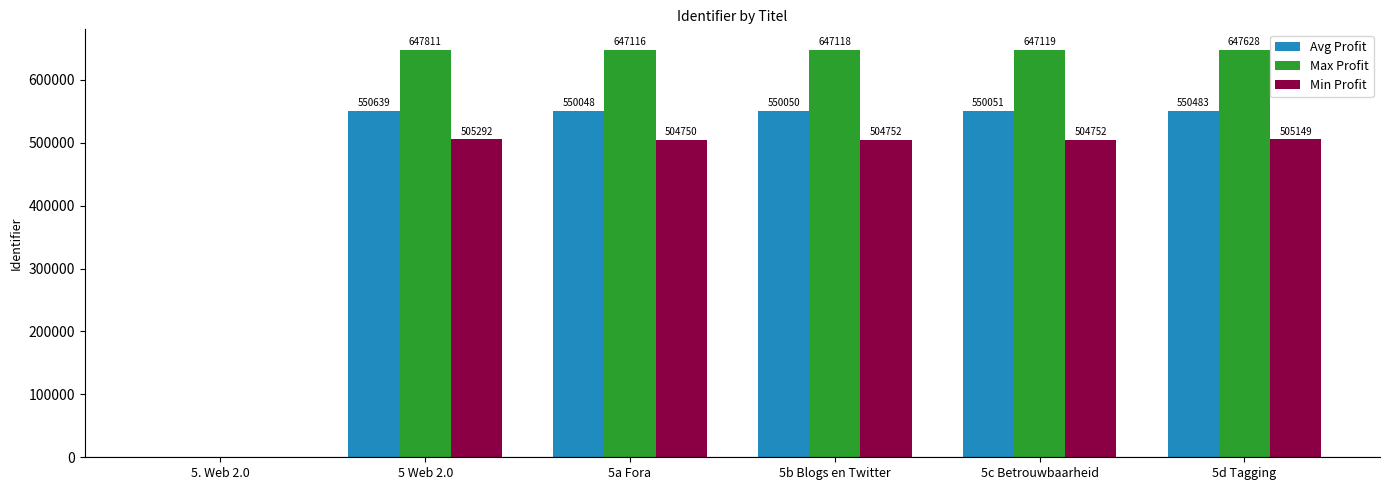

What is the highest value of the Max Profit series?

647811.0